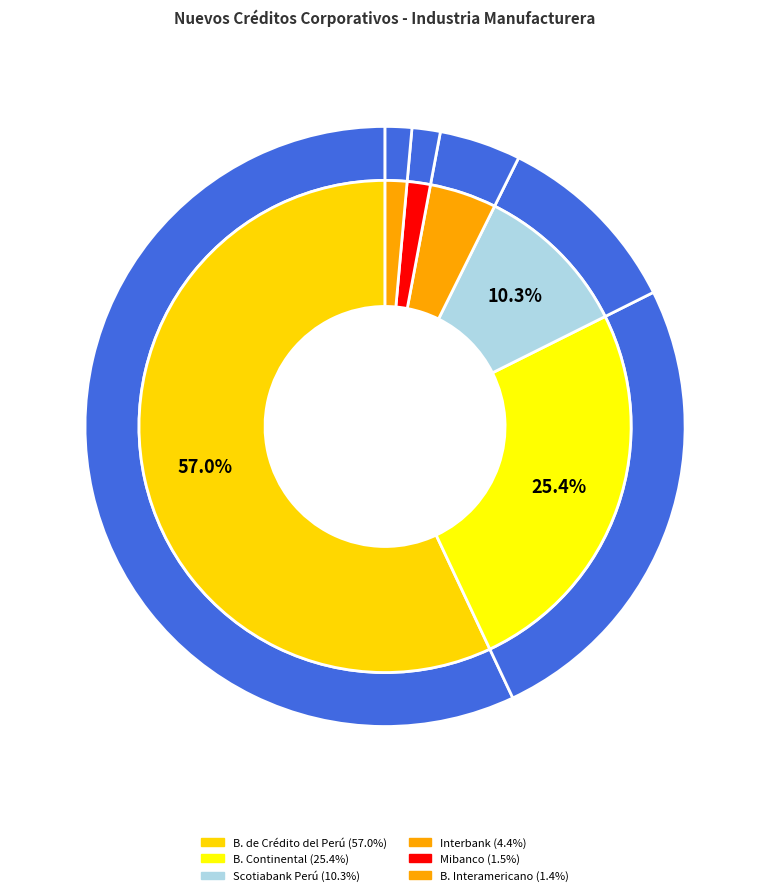

How many segments does this pie chart have?

9